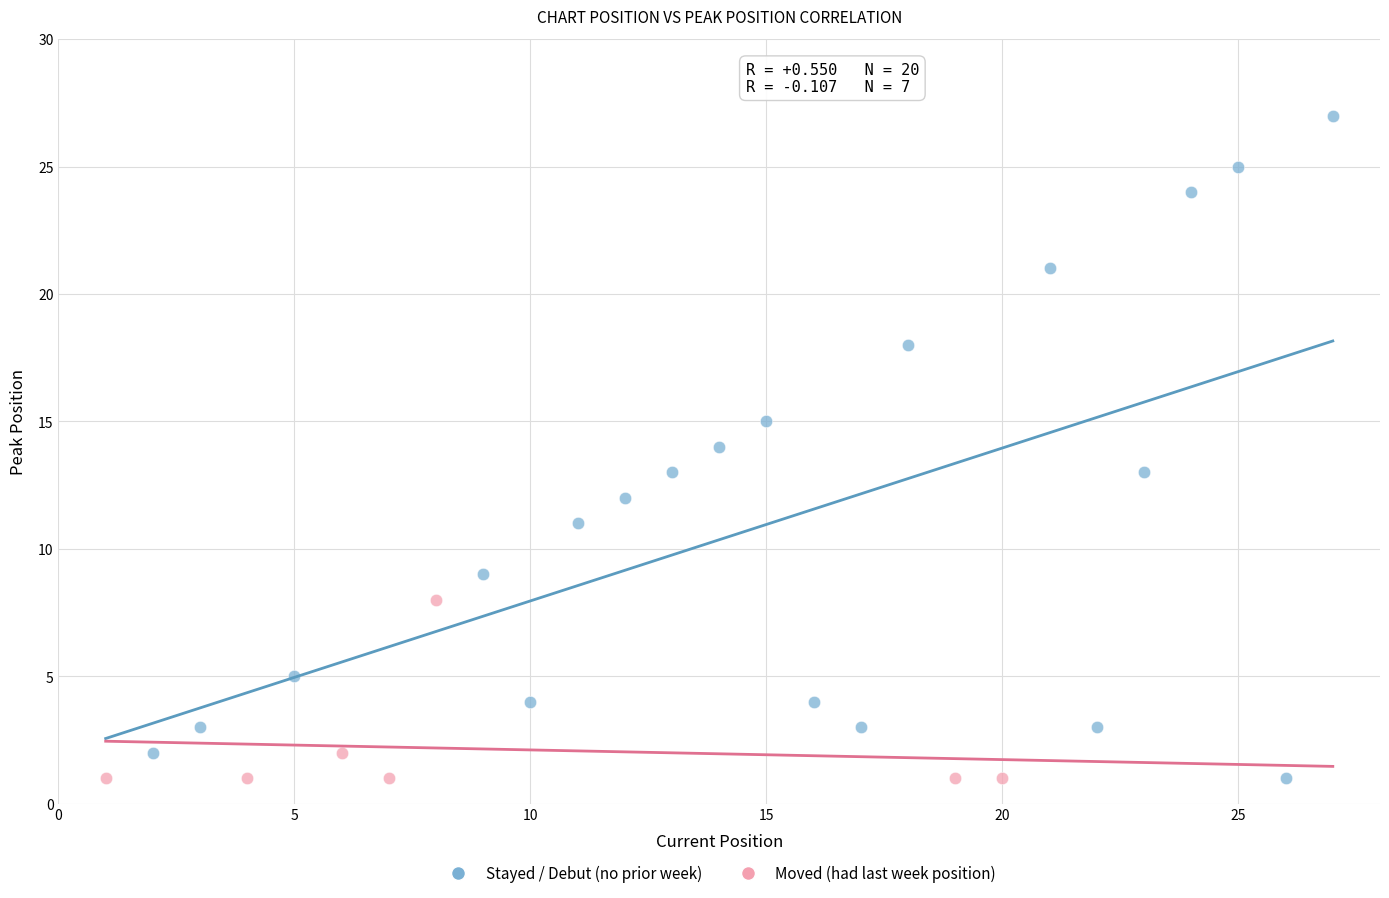

Which series has the largest Y range (max minus min)?

Stayed / Debut (no prior week)